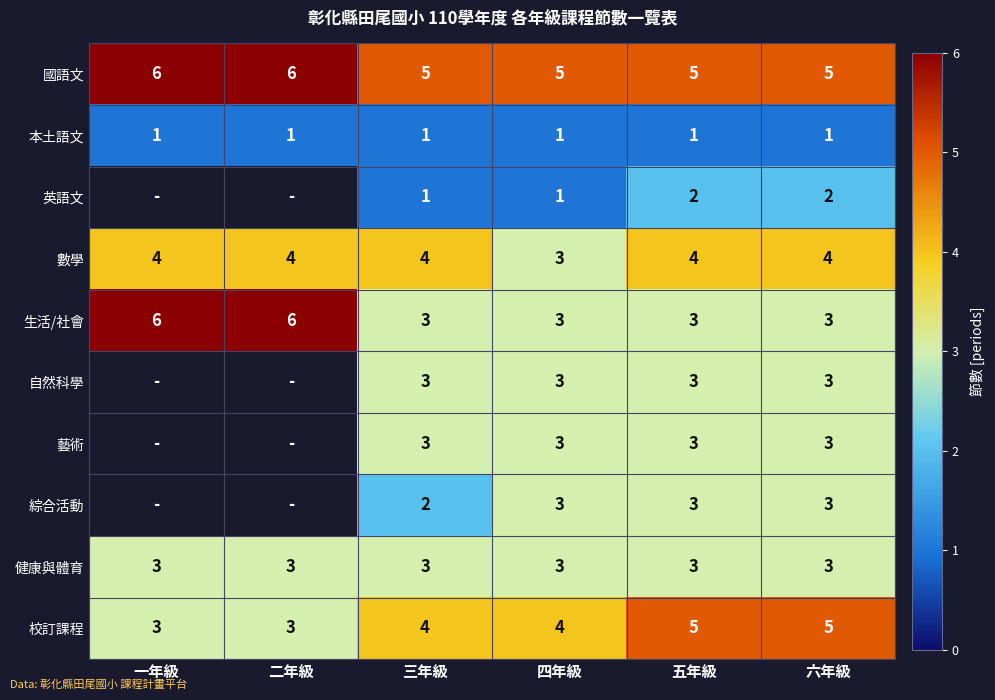

How many 國語文 values are between 5 and 6?

6